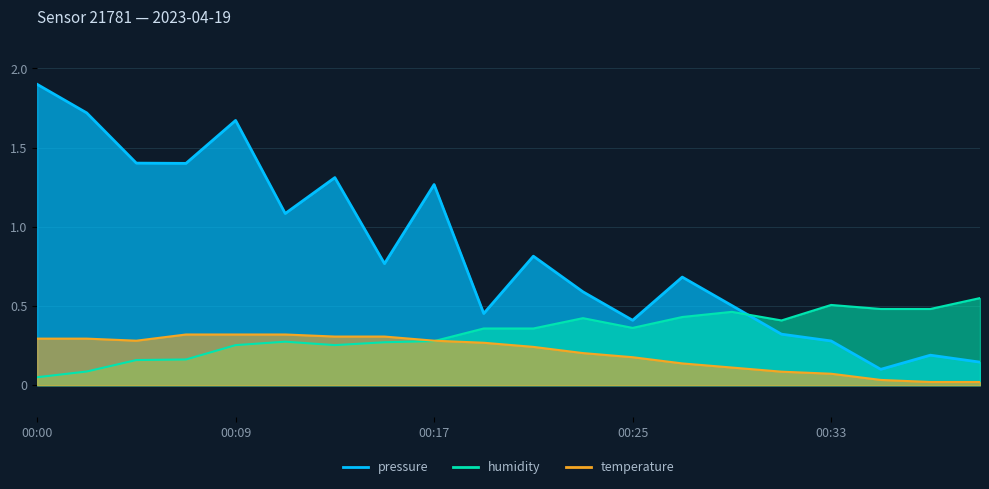

What is the value of the temperature point at the 4th from the left?

0.3